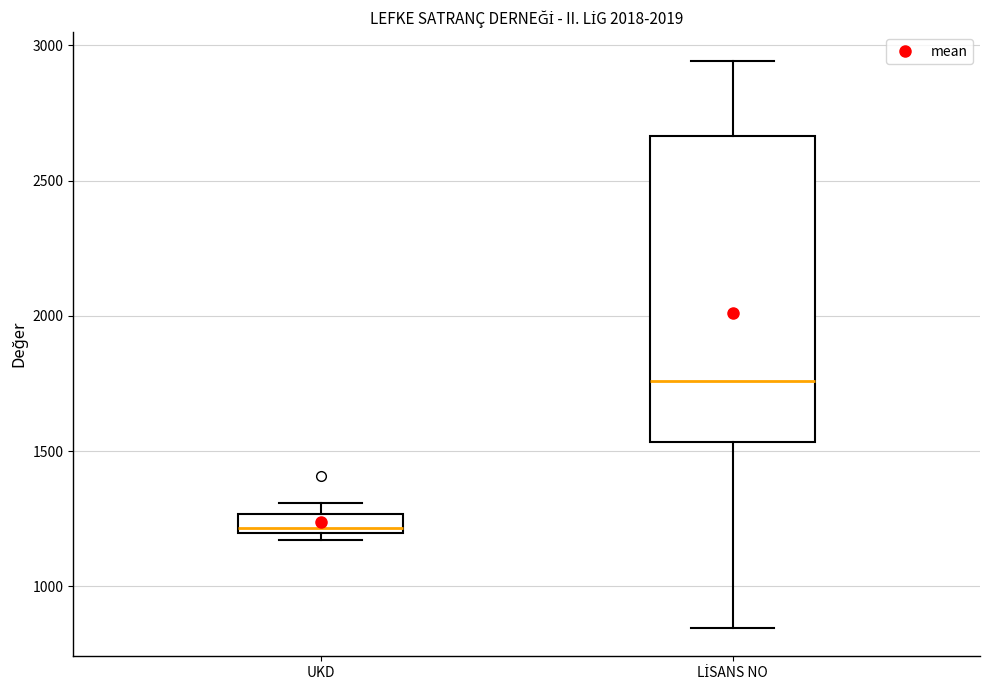

Where is the upper edge of the box for LİSANS NO on the y-axis? The values are not printed on the chart, so give them approximately, as read against the axis.

2650